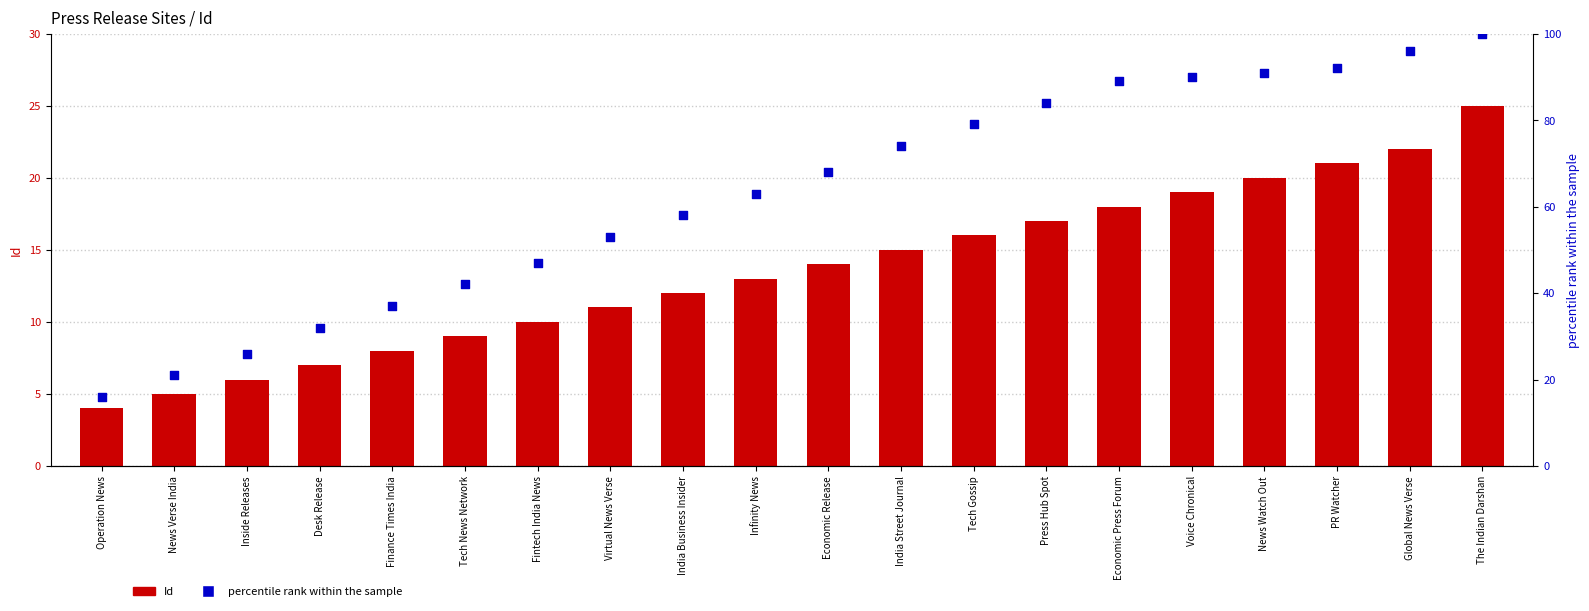

Is the value of Id at Inside Releases greater than the value of percentile rank within the sample at Tech Gossip?

No